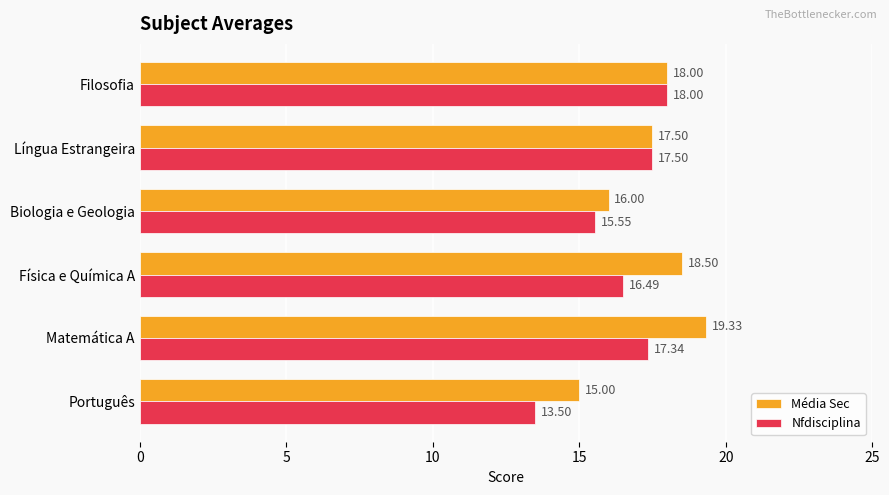

Rank the series by their average value, from lowest to highest.

Nfdisciplina, Média Sec